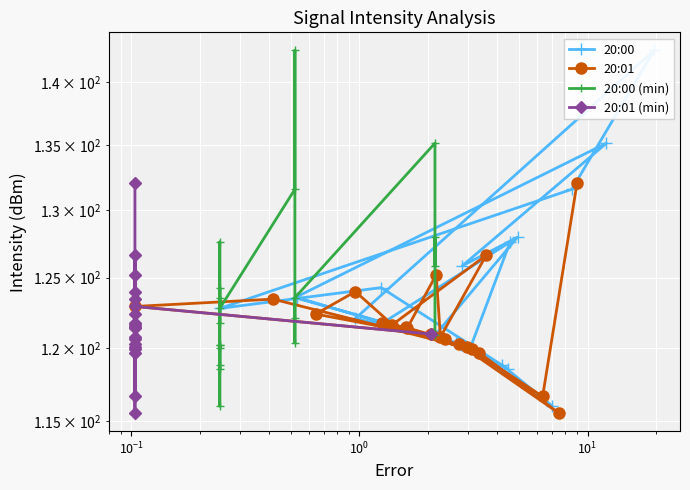

What is the difference between the second highest and minimum values in the 20:01 (min) series?

11.1